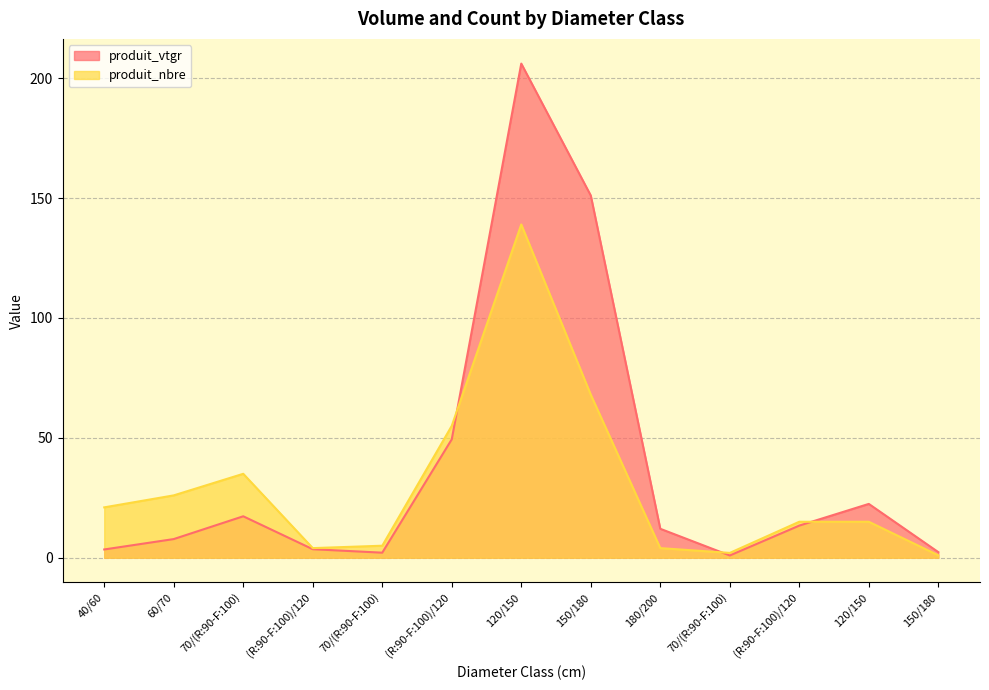

Reading left to right, transcribe all the data shown in this chart.

produit_vtgr: 3.4	7.8	17.3	3.5	2.1	49.4	206.1	151.1	12.1	0.9	13.4	22.4	2.3
produit_nbre: 21.0	26.0	35.0	4.0	5.0	55.0	139.0	68.0	4.0	2.0	15.0	15.0	1.0